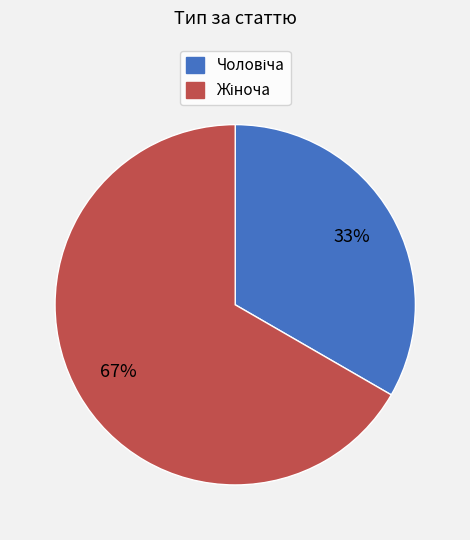

Does any single category account for the majority?

Yes